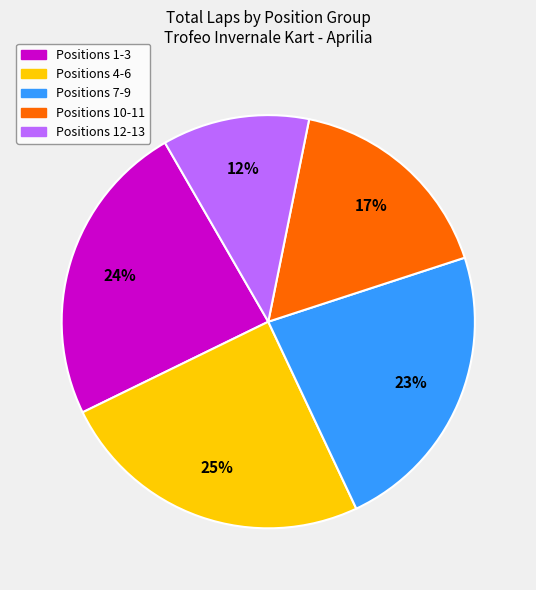

Is there a majority slice in this chart?

No